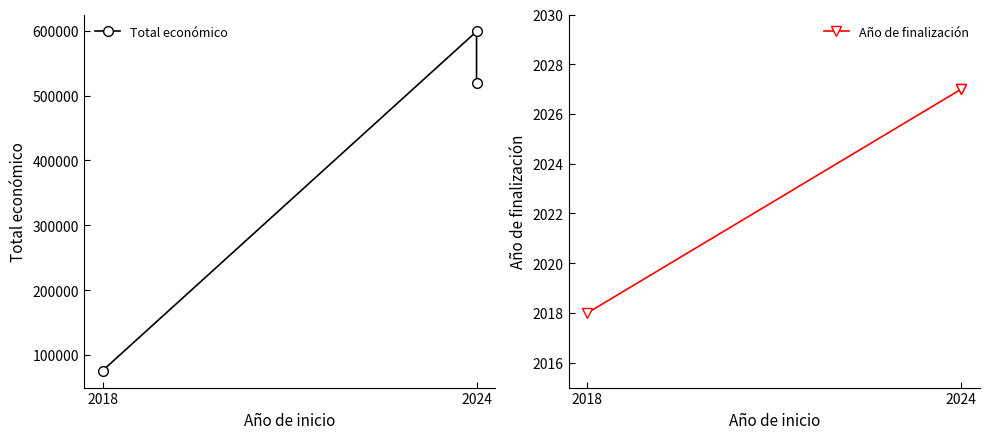

At 2024, list the series in order from largest to smallest.

Total económico, Año de finalización